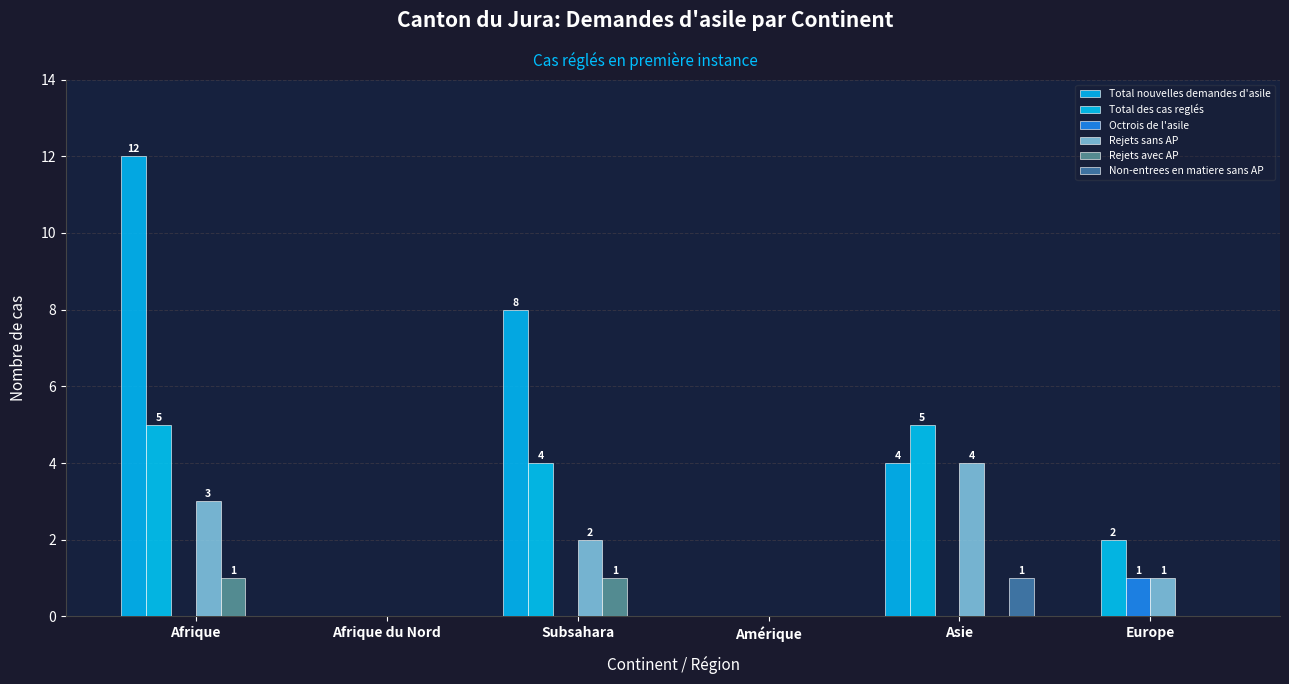

At which category is the sum across all series the highest?

Afrique